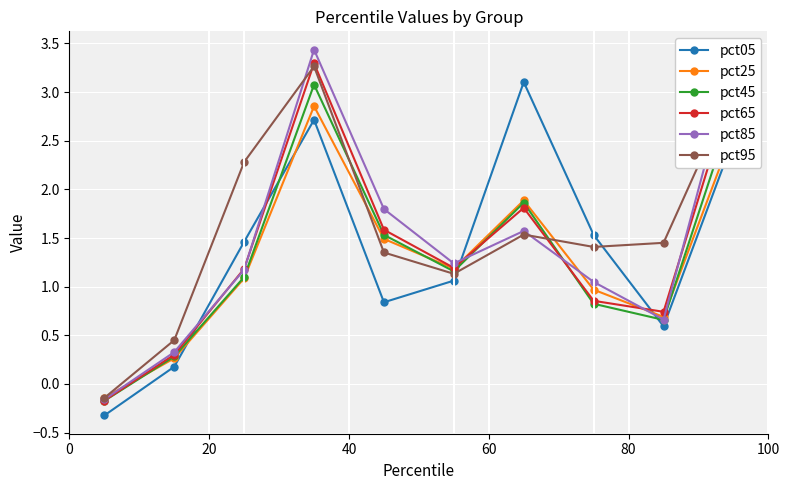

How many interior local valleys does the pct85 series have?

2